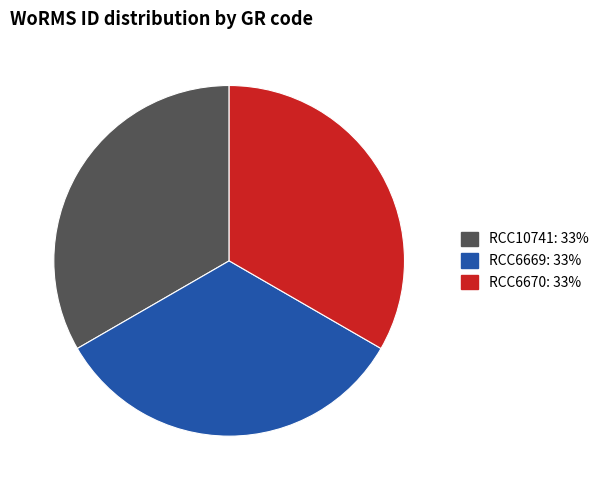

What is the ratio of the value at RCC10741 to the value at RCC6670?

1.0